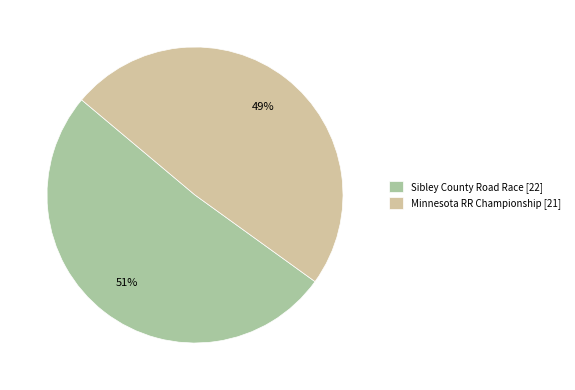

Do Minnesota RR Championship and Sibley County Road Race together represent more than half of the pie?

Yes